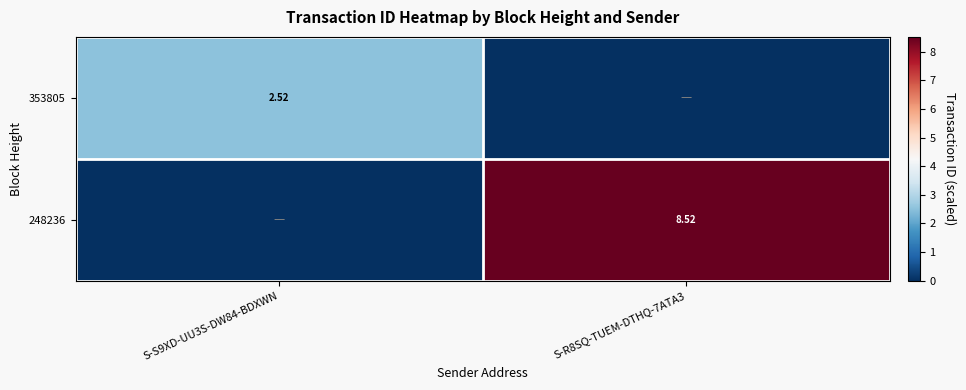

The 248236 series shows 0.0 at S-S9XD-UU3S-DW84-BDXWN. True or false?

True